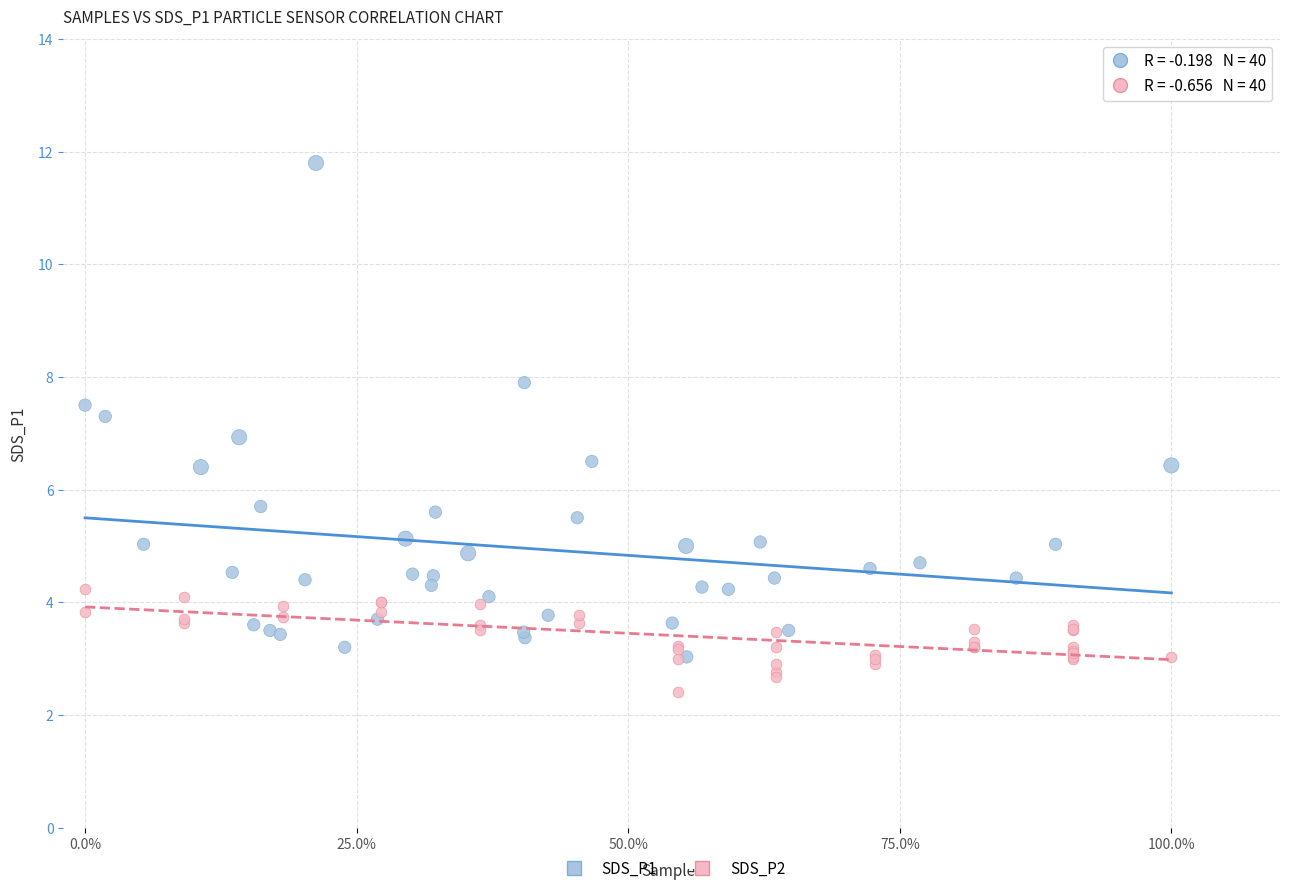

Which series contains the lowest Y value?

SDS_P2